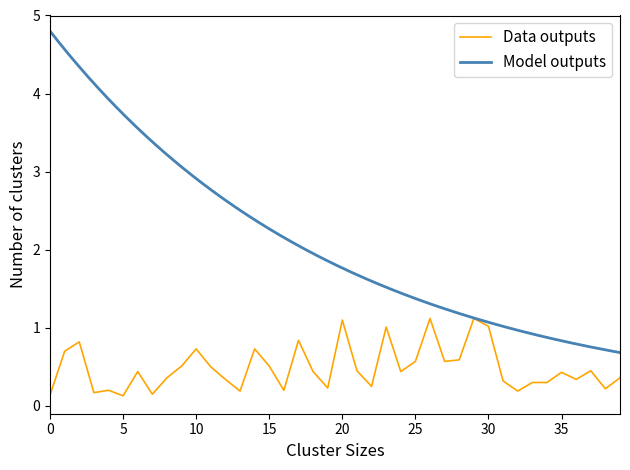

What is the highest value of the Data outputs series?

1.1